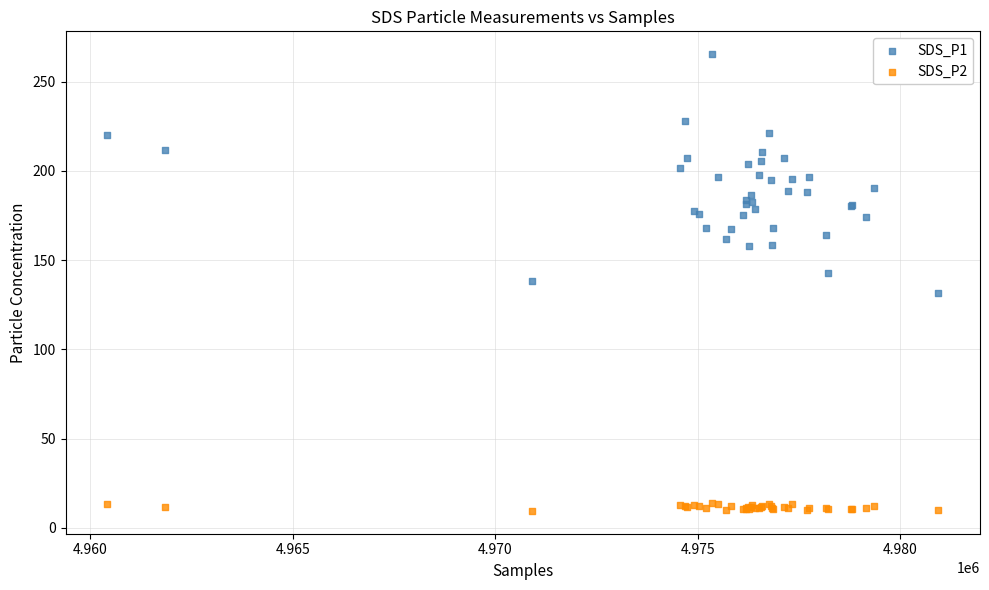

Which series has the largest Y range (max minus min)?

SDS_P1